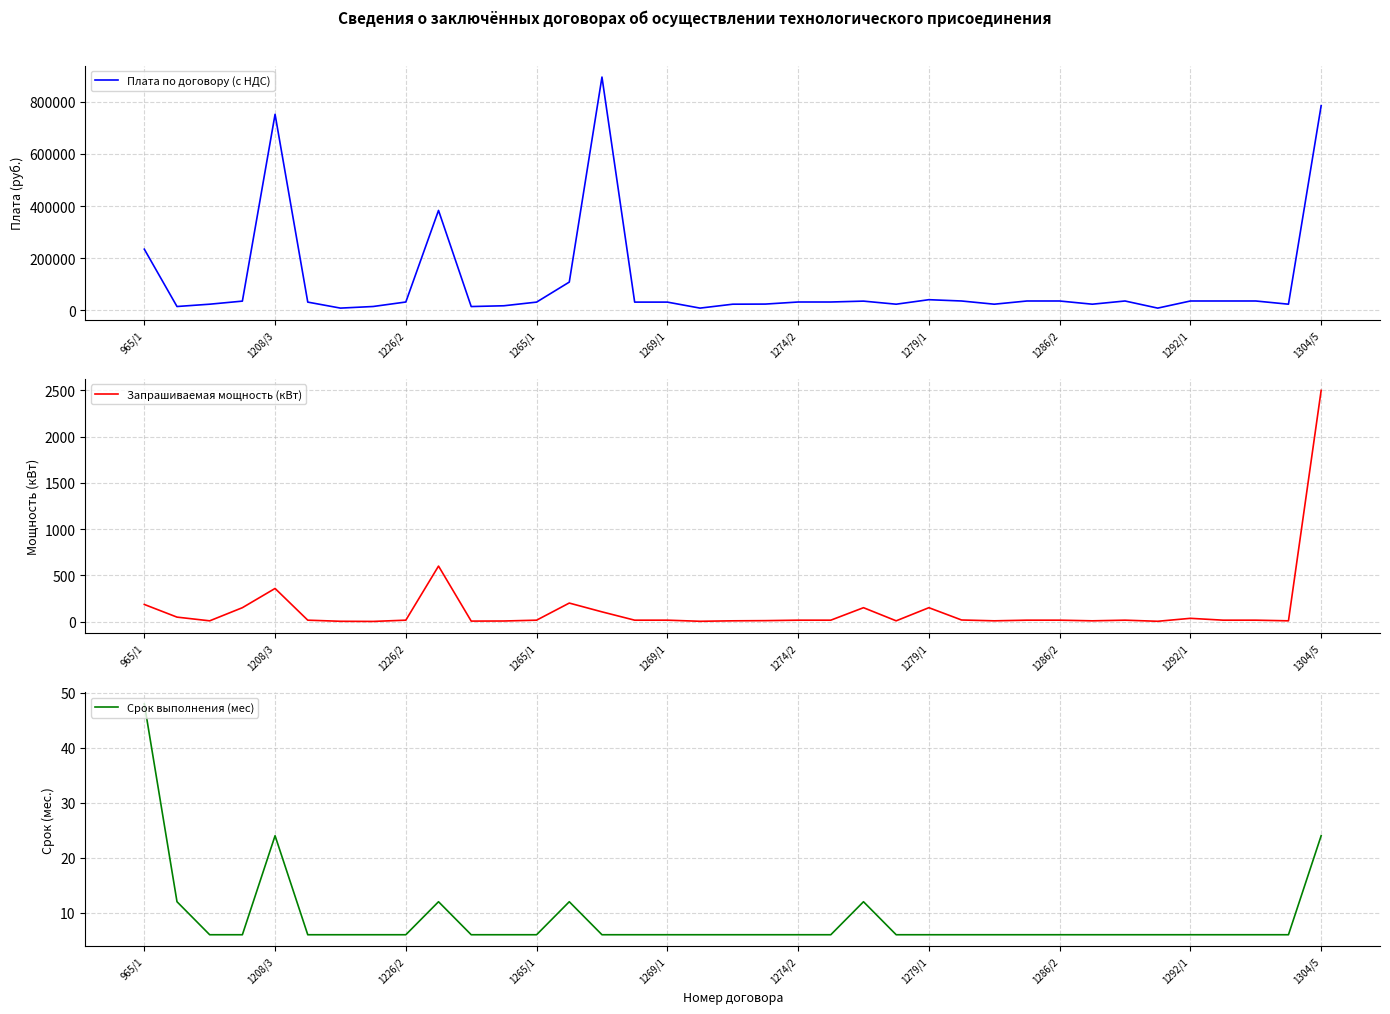

What value does the Плата по договору (с НДС) series have at 1274/2?

32403.6